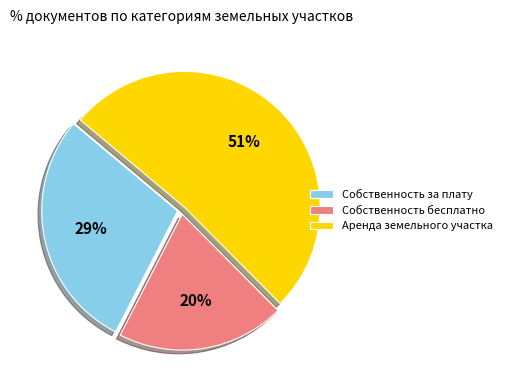

What is the largest slice in the pie chart?

Аренда земельного участка